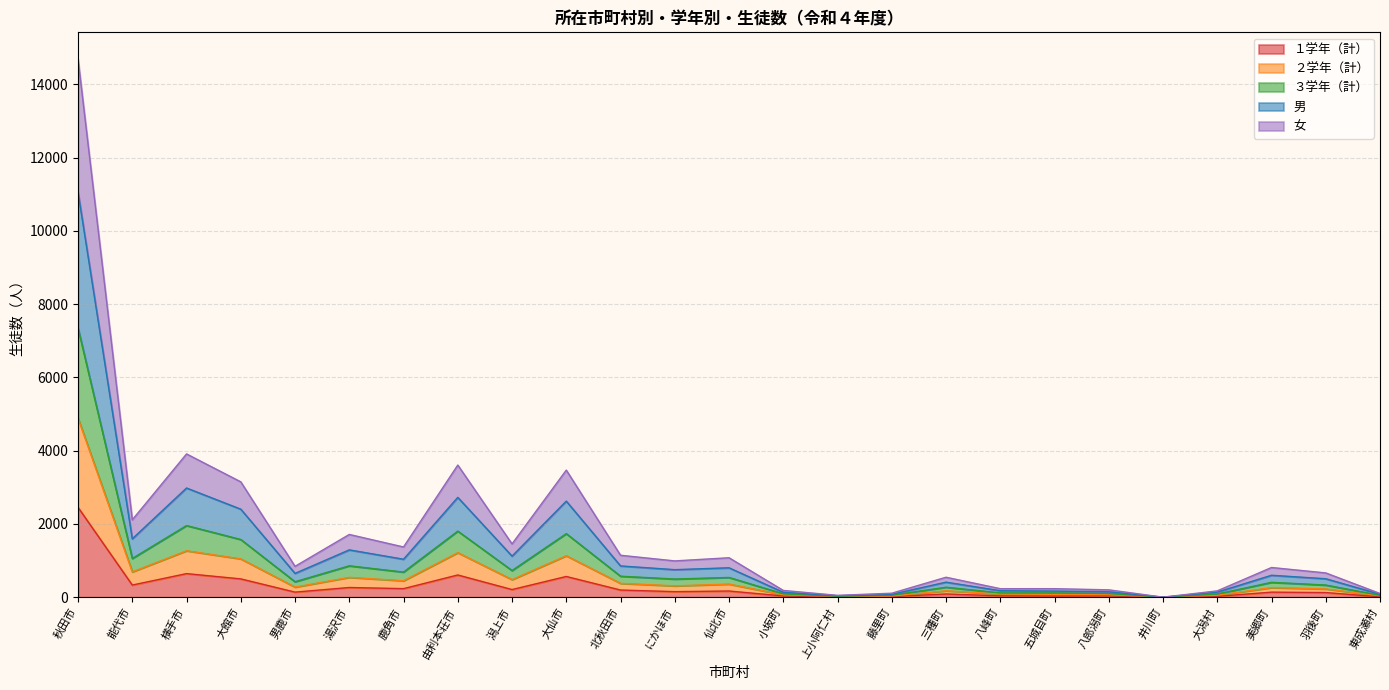

How many values in 女 are above zero?

24